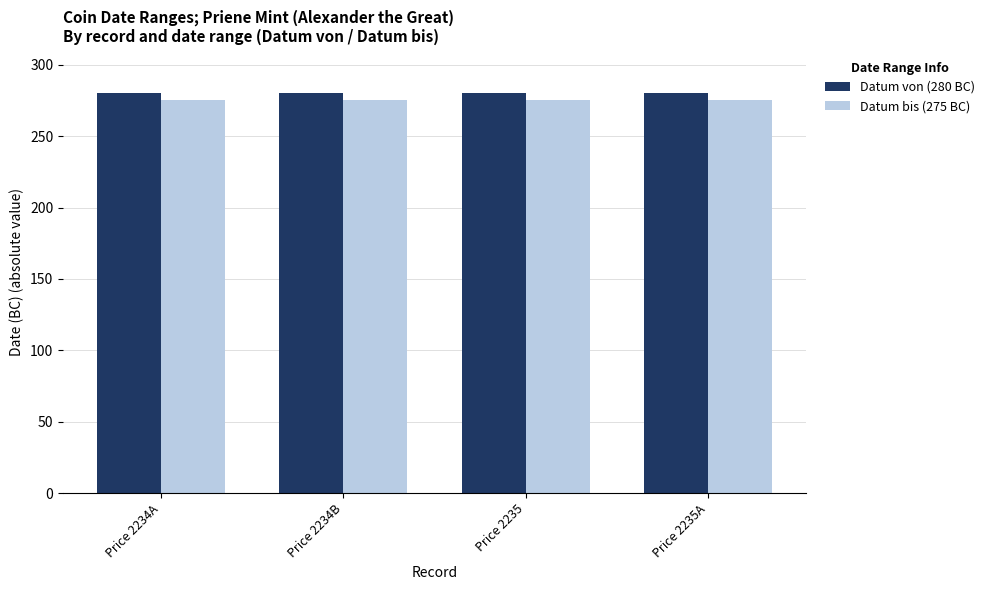

List the series in order of their peak value, highest first.

Datum von (280 BC), Datum bis (275 BC)